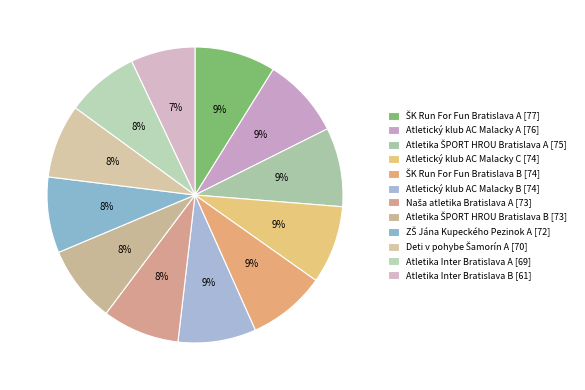

Which slice is the smallest?

Atletika Inter Bratislava B